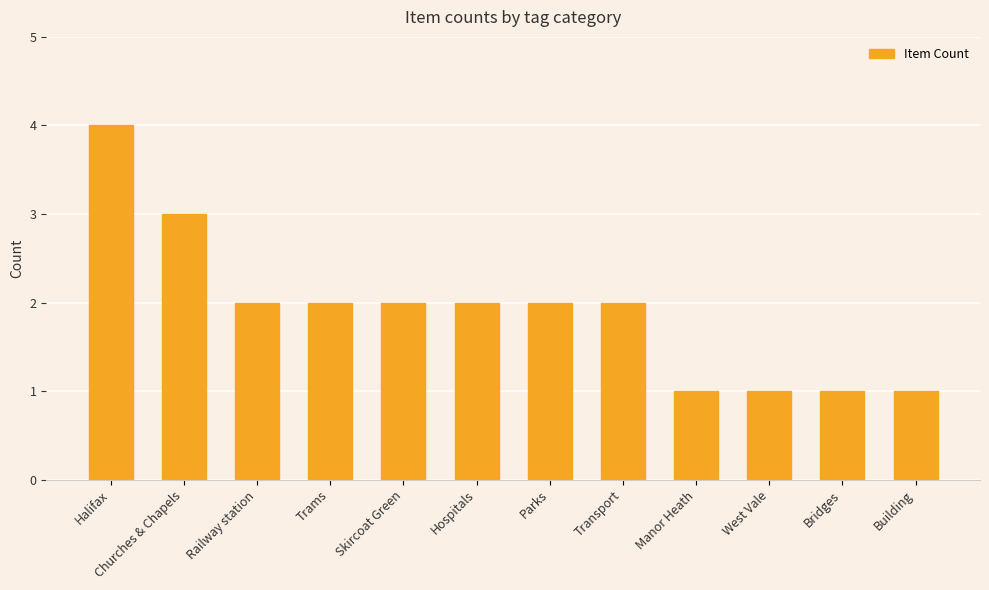

What is the smallest value displayed?

1